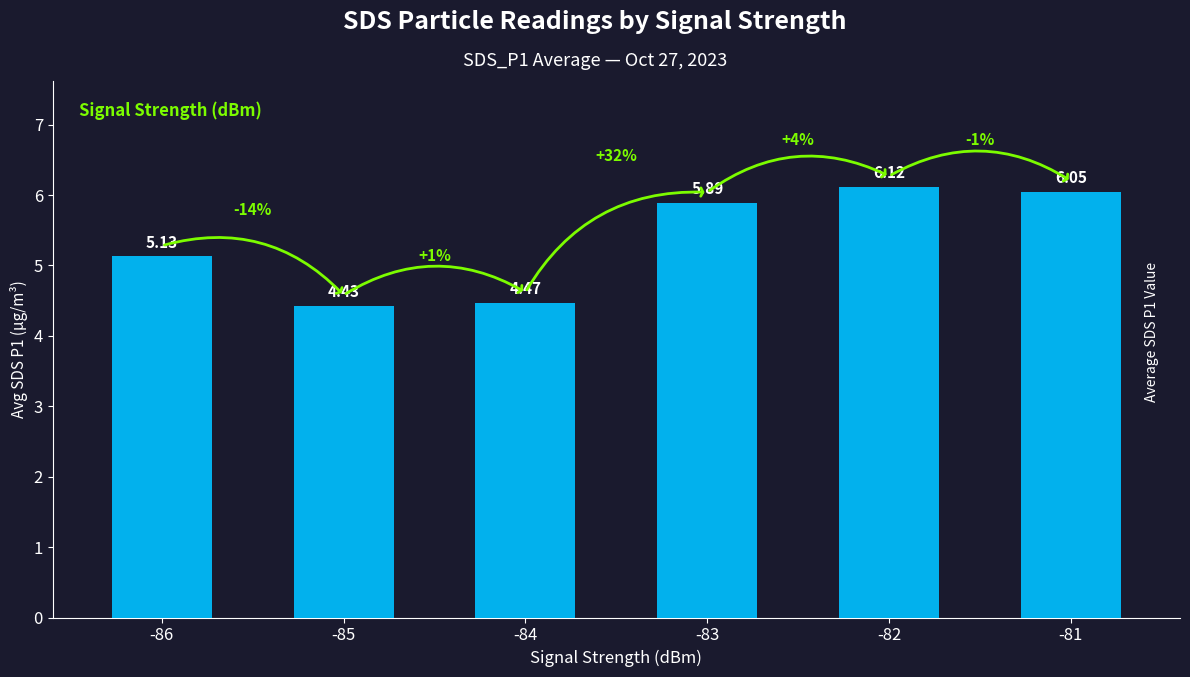

Approximately how many times larger is the value at -81 compared to -82?

1.0